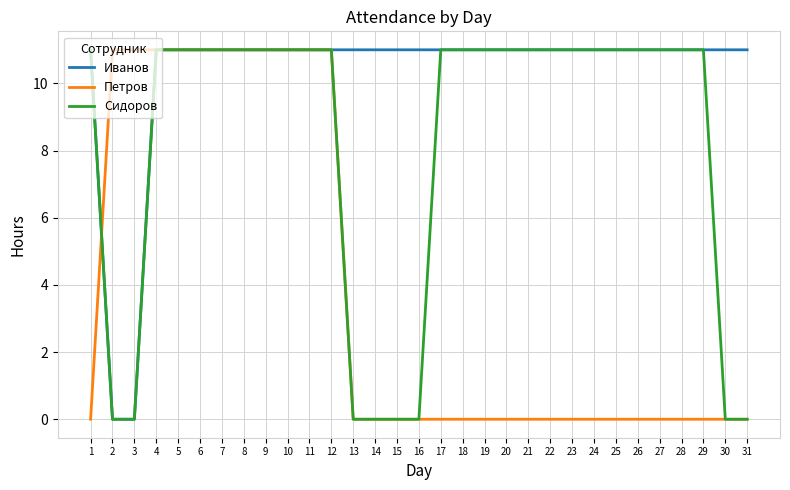

What is the maximum value shown in the chart?

11